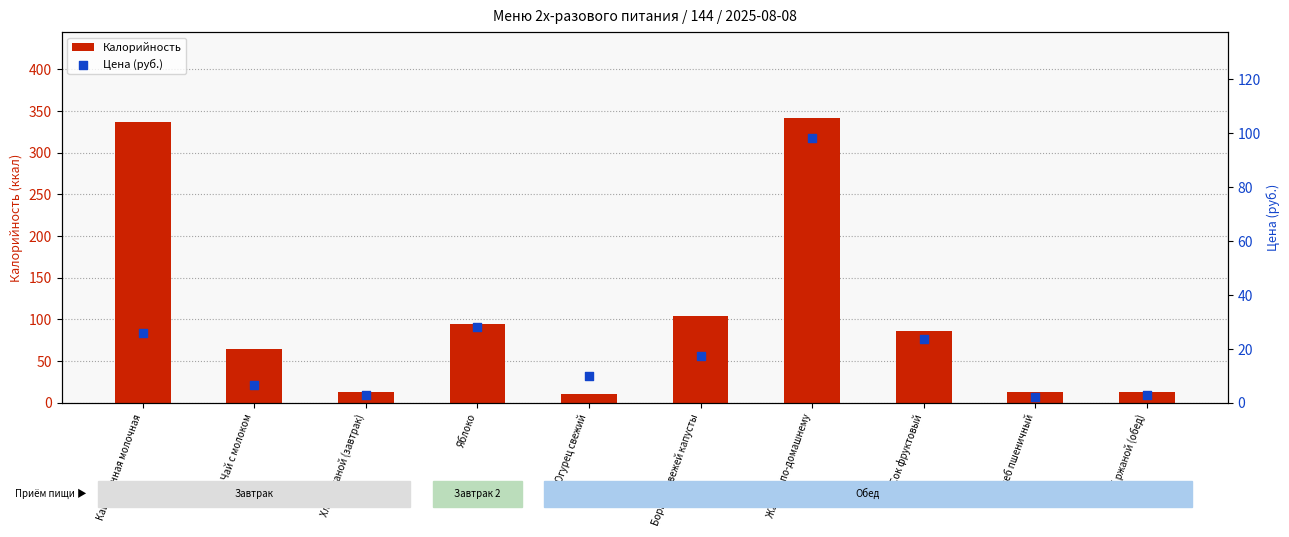

Which series contains the lowest Y value?

Цена (руб.)